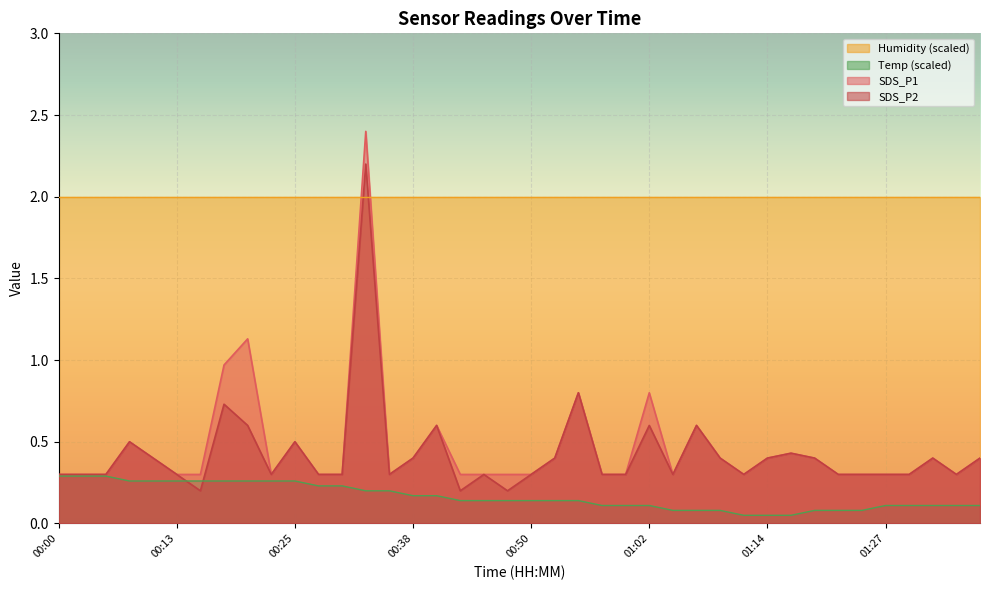

Rank the series by their maximum value, from highest to lowest.

SDS_P1, SDS_P2, Humidity (scaled), Temp (scaled)